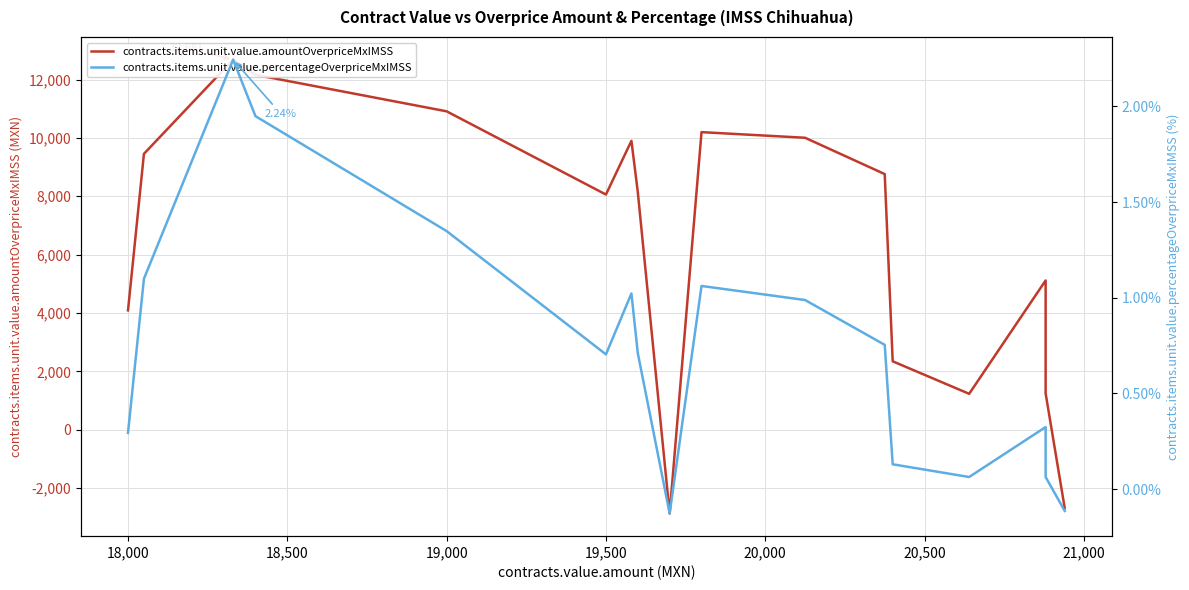

True or false: contracts.items.unit.value.percentageOverpriceMxIMSS and contracts.items.unit.value.amountOverpriceMxIMSS intersect in this chart.

True